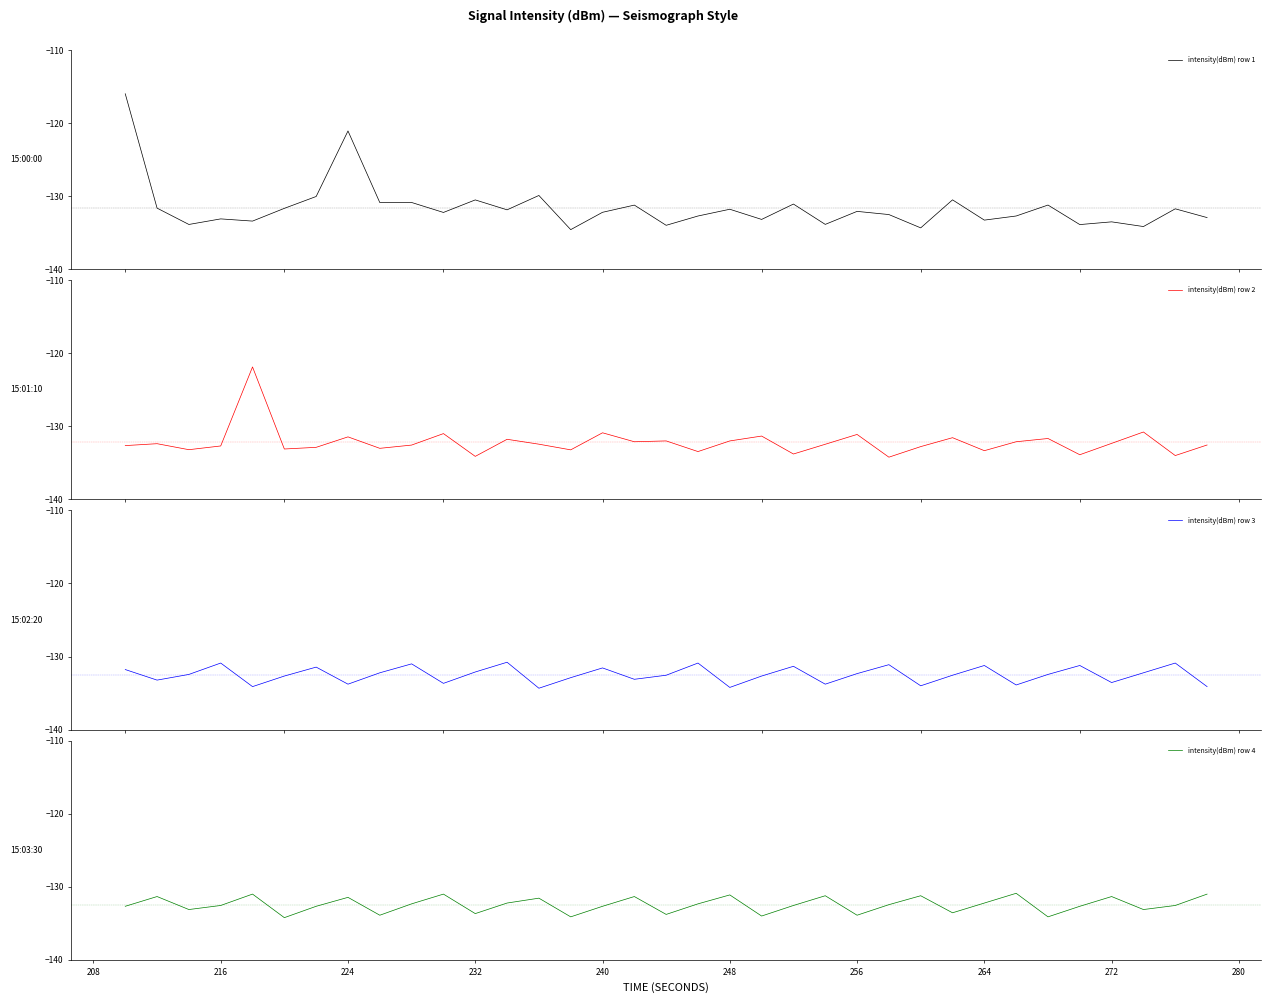

How many lines are shown in the chart?

4